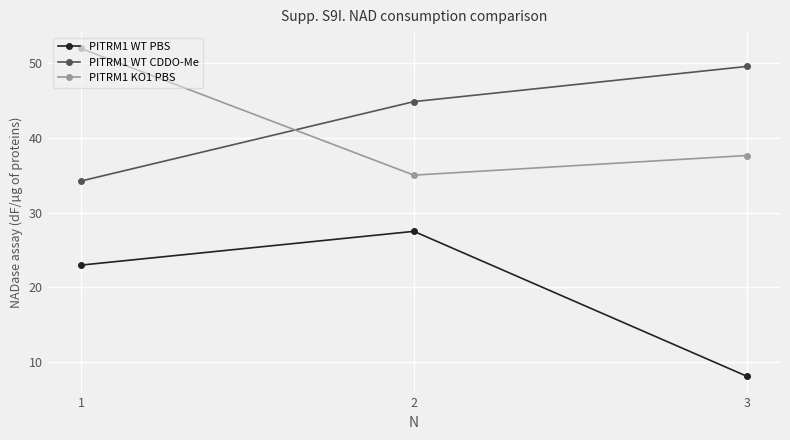

How many data points in PITRM1 WT PBS are less than 22?

1